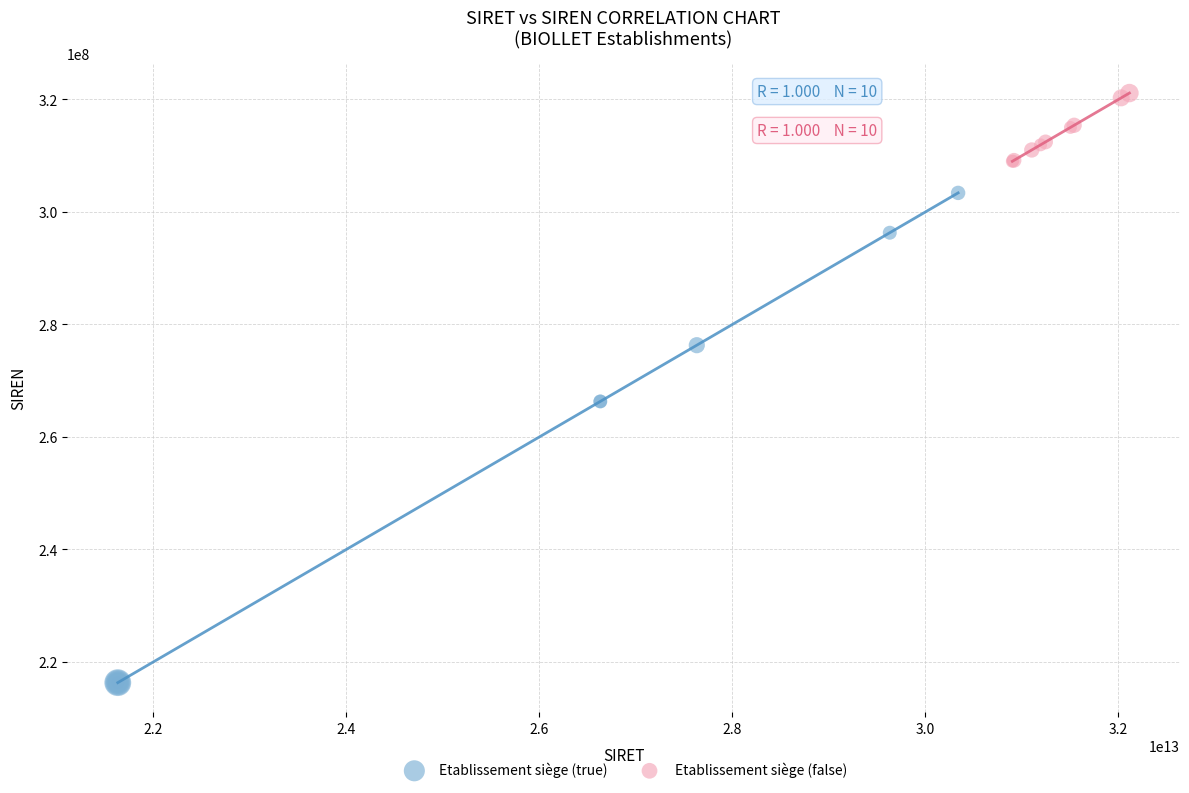

Which series contains the lowest Y value?

Etablissement siège (true)